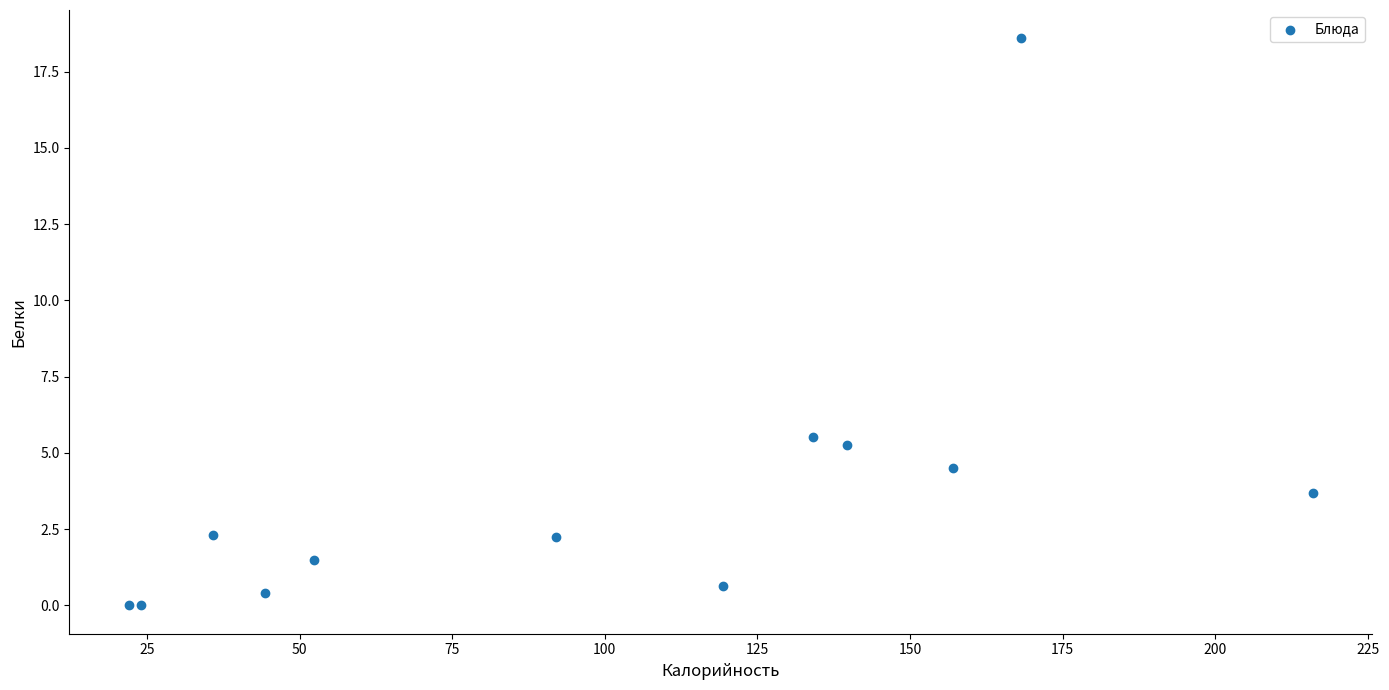

What Y value in the scatter plot is closest to 9?

5.5